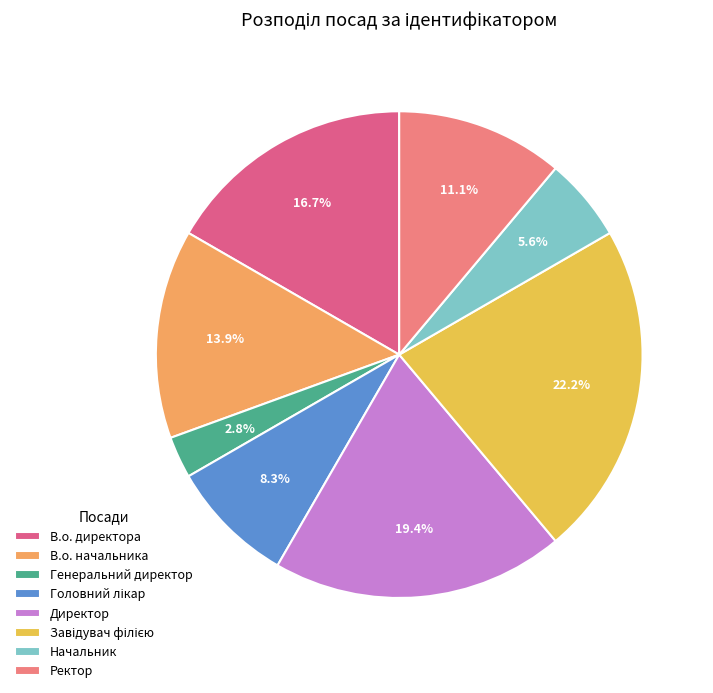

Between В.о. начальника and Генеральний директор, which is larger?

В.о. начальника